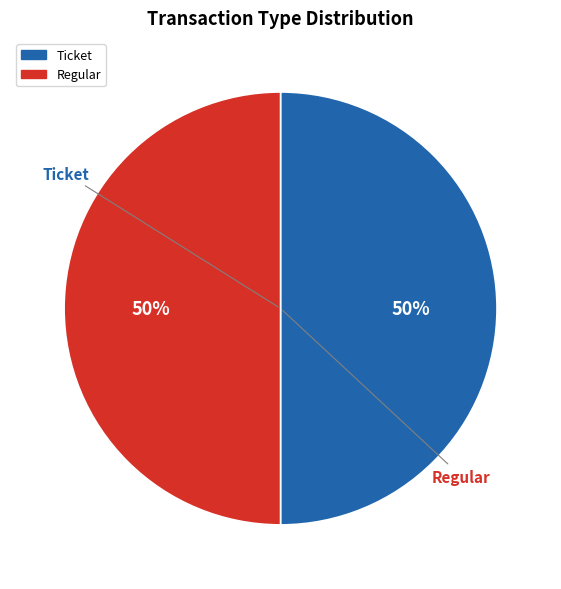

To the nearest percent, what is the combined percentage of Ticket and Regular?

100%